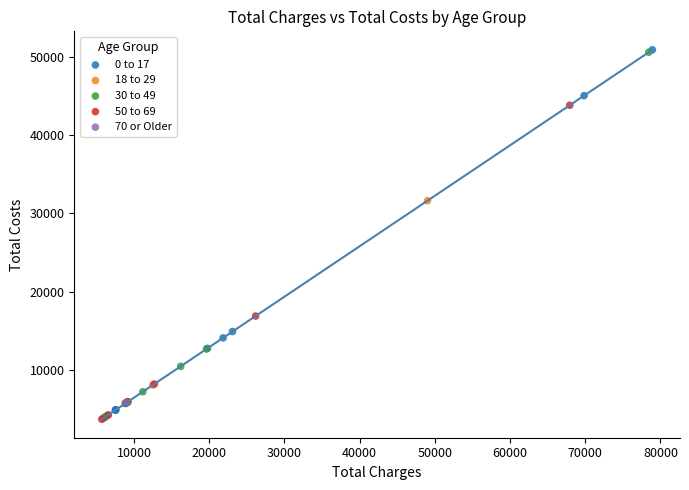

What are all the series names shown in the legend?

0 to 17, 18 to 29, 30 to 49, 50 to 69, 70 or Older